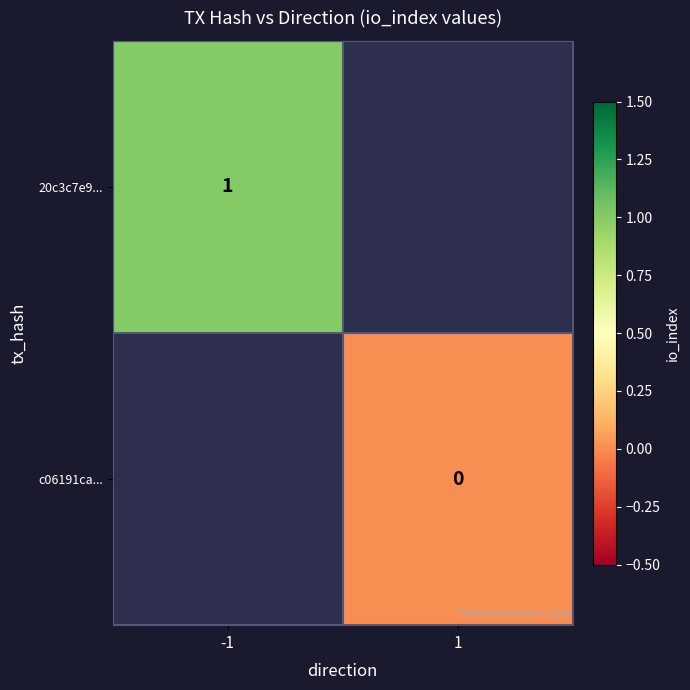

The 20c3c7e9... series shows 2 at -1. True or false?

False